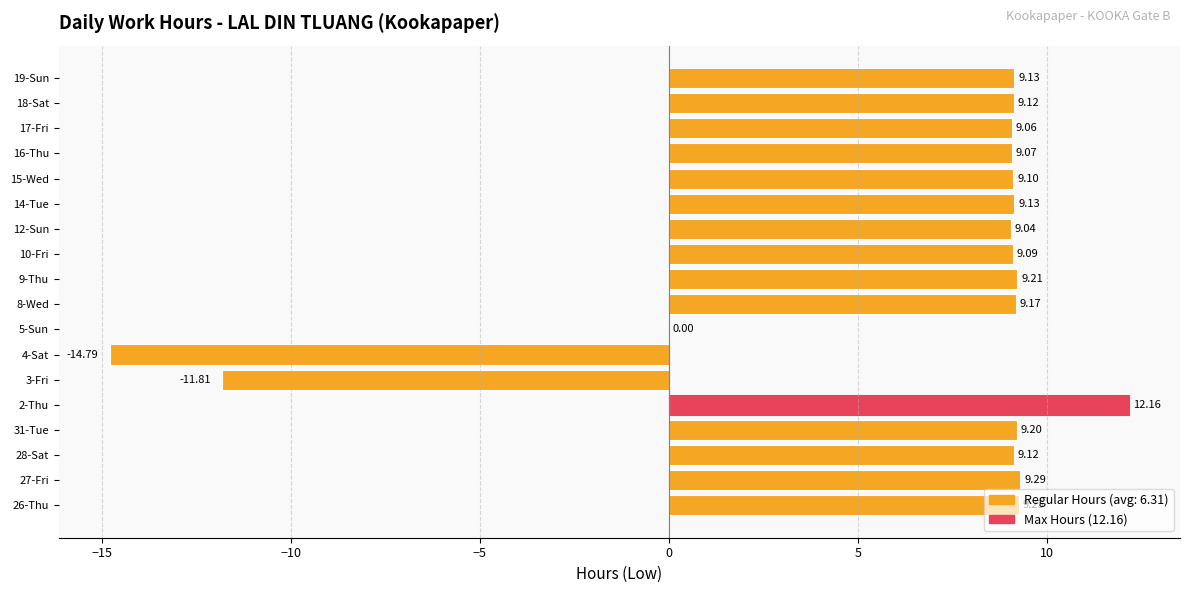

What is the sum of the values at 16-Thu and 26-Thu?

18.3